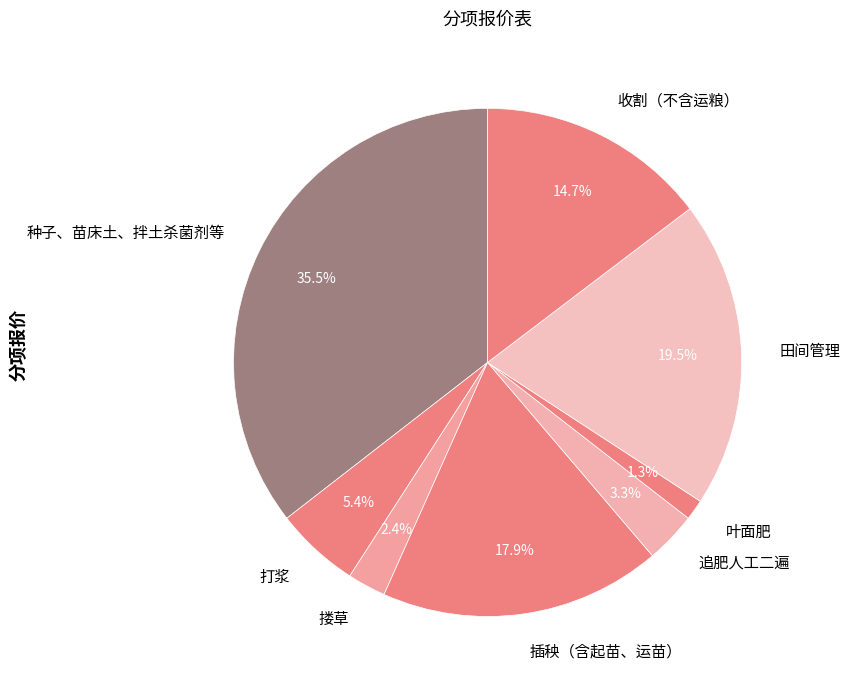

To the nearest percent, what is the combined percentage of 叶面肥 and 打浆?

7%